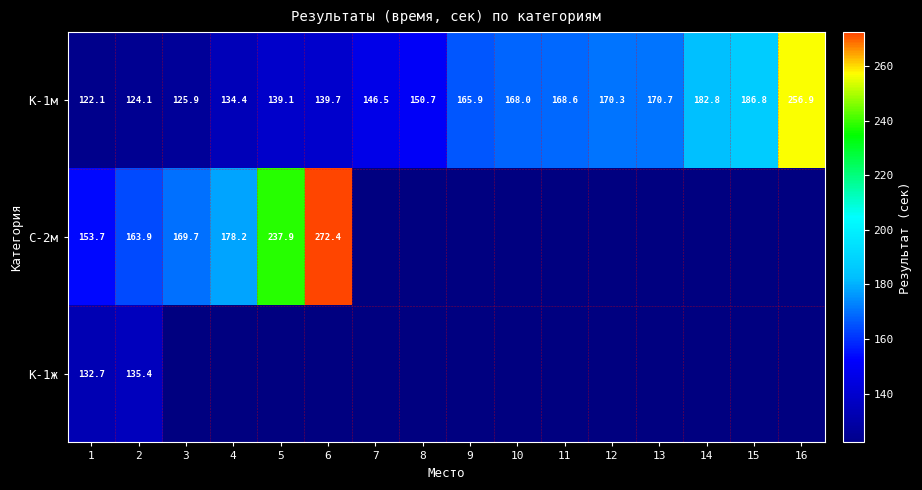

True or false: К-1м has a value of 227.8 at 12.

False